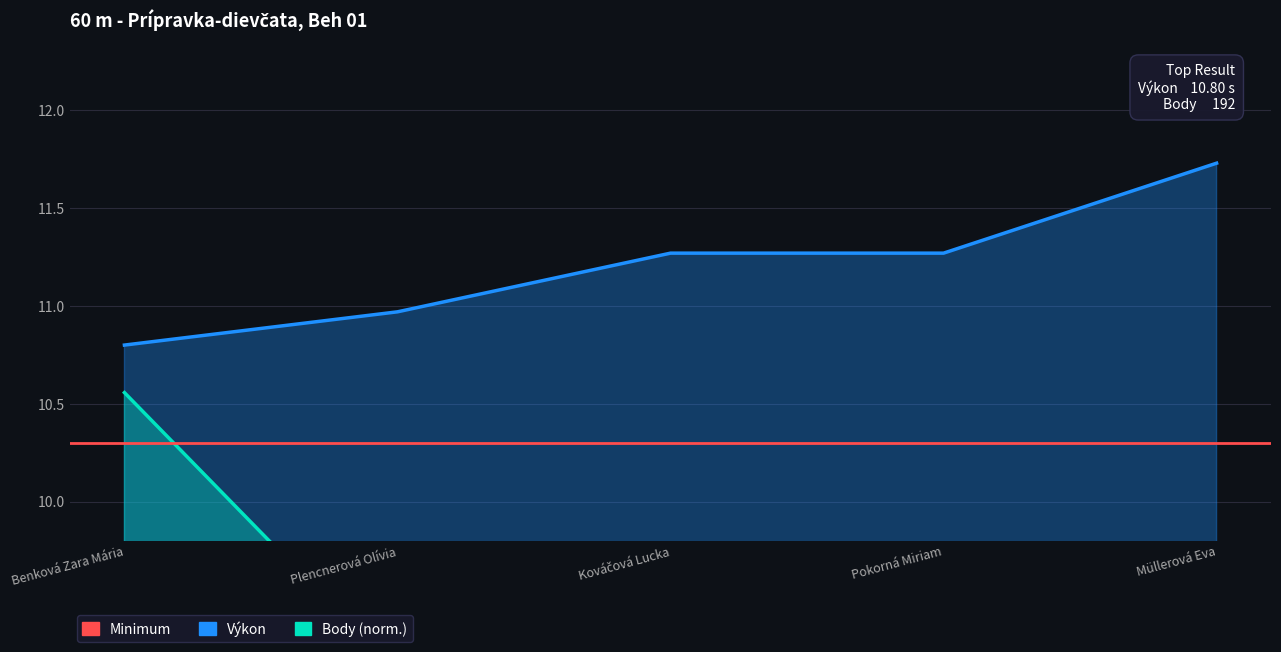

What is the maximum value for Výkon?

11.7